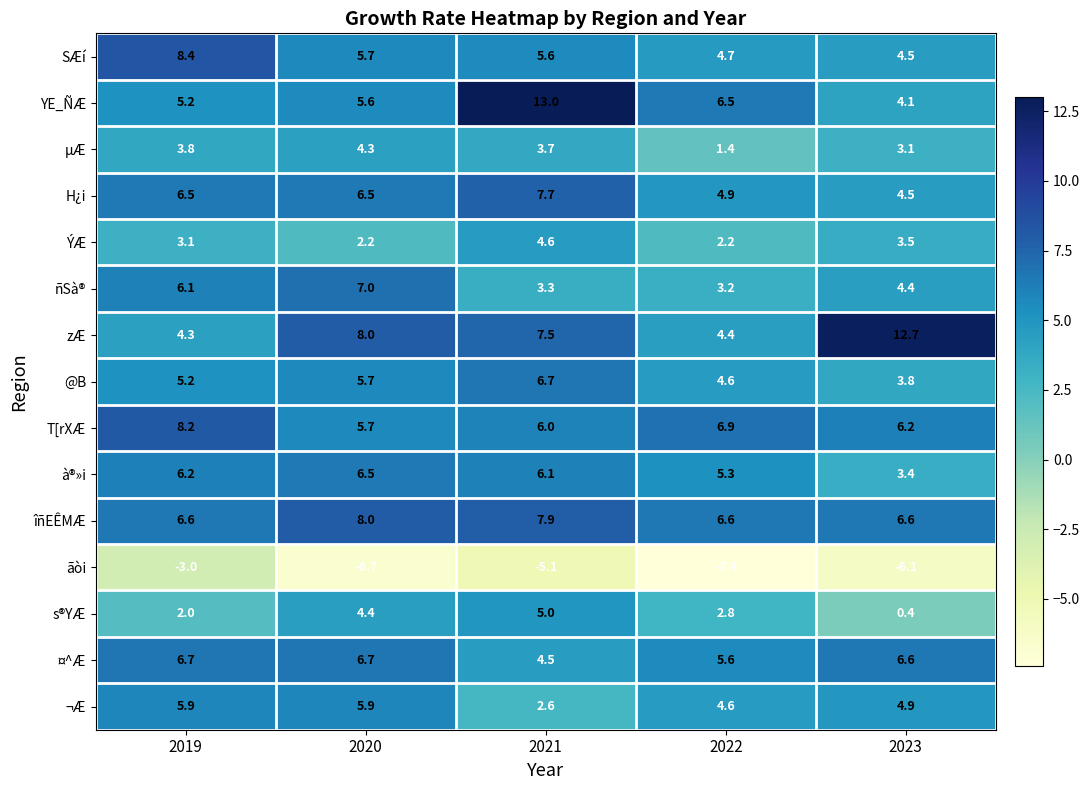

What is the difference between the ÝÆ values at 2023 and 2022?

1.3